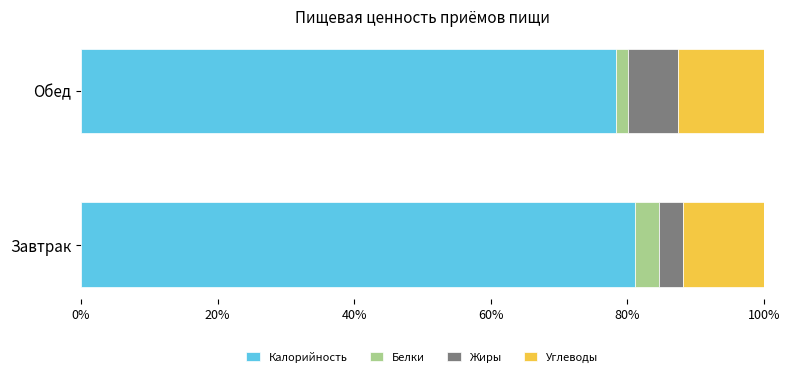

What is the total value across all series at Завтрак?

100.0